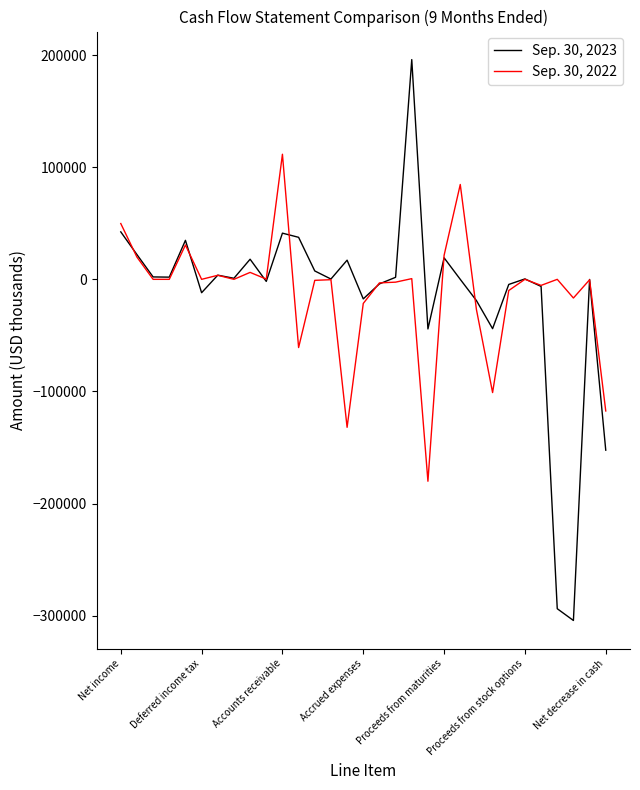

What is the lowest value of the Sep. 30, 2022 series?

-180112